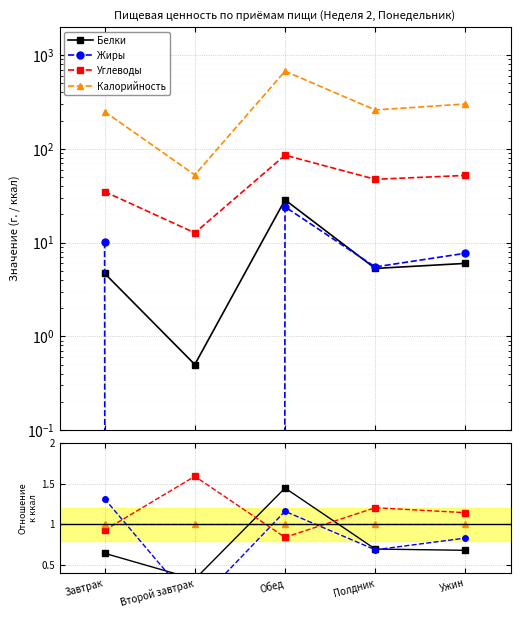

True or false: Белки and Жиры intersect in this chart.

True